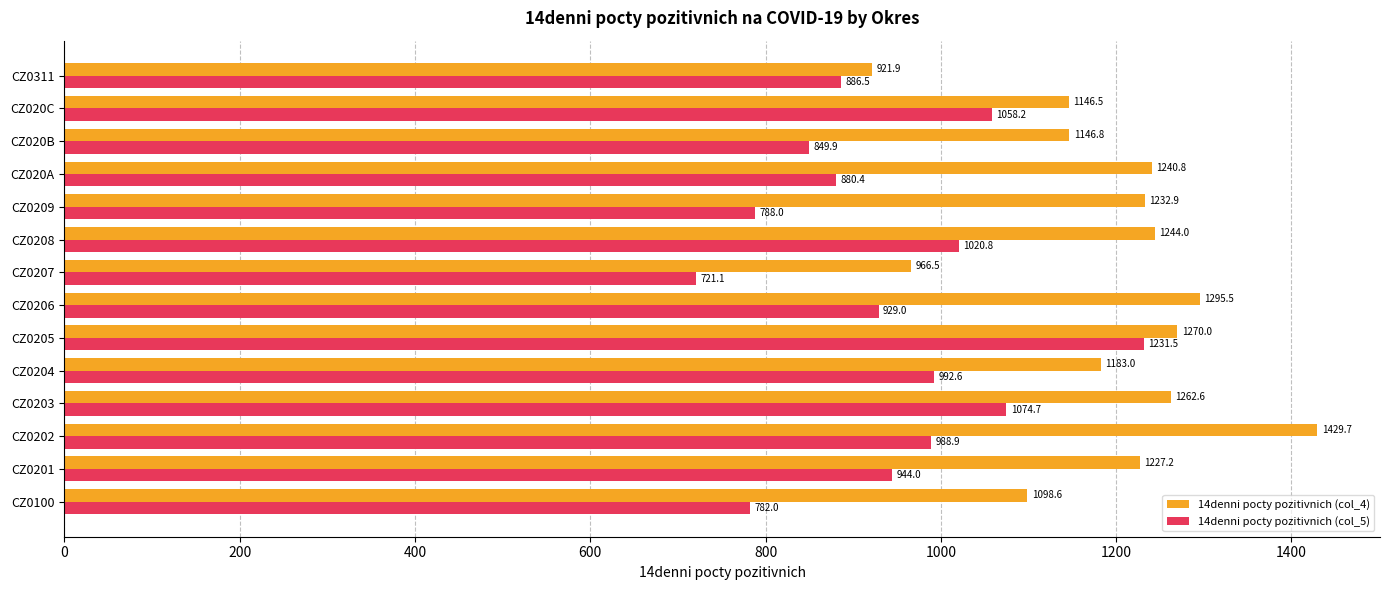

What is the difference between the maximum and minimum values in the 14denni pocty pozitivnich (col_4) series?

507.8